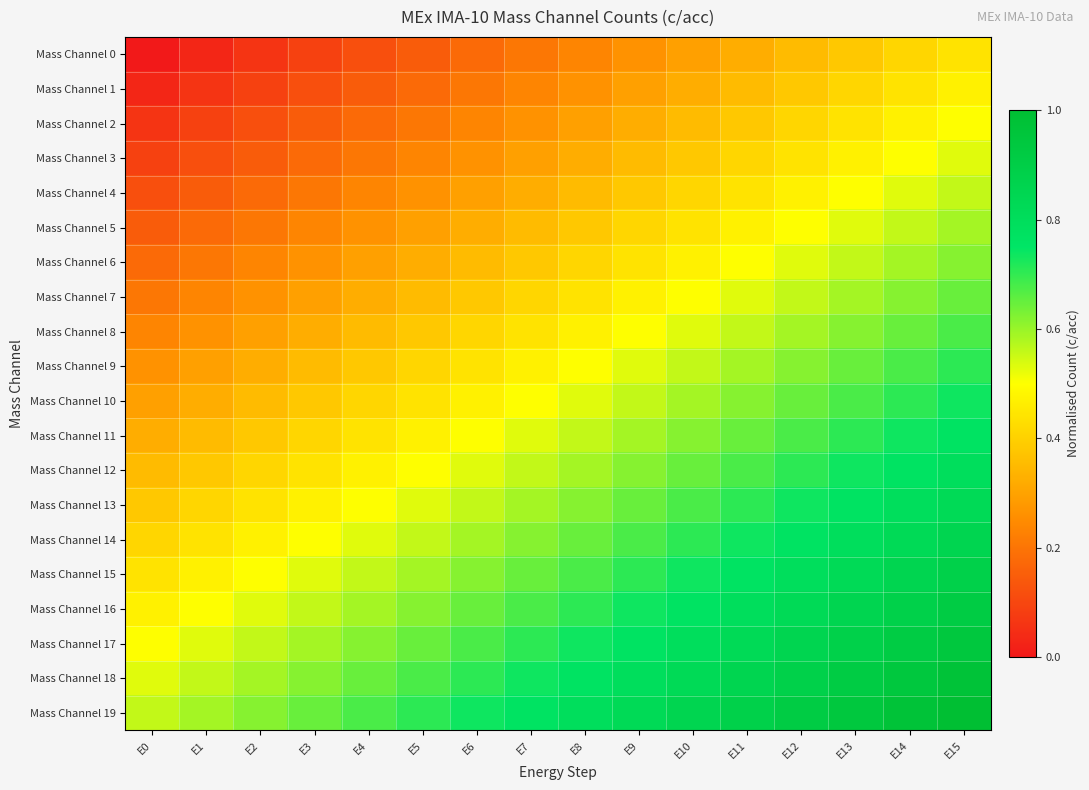

What is the difference between the highest and lowest values at E9?

0.6